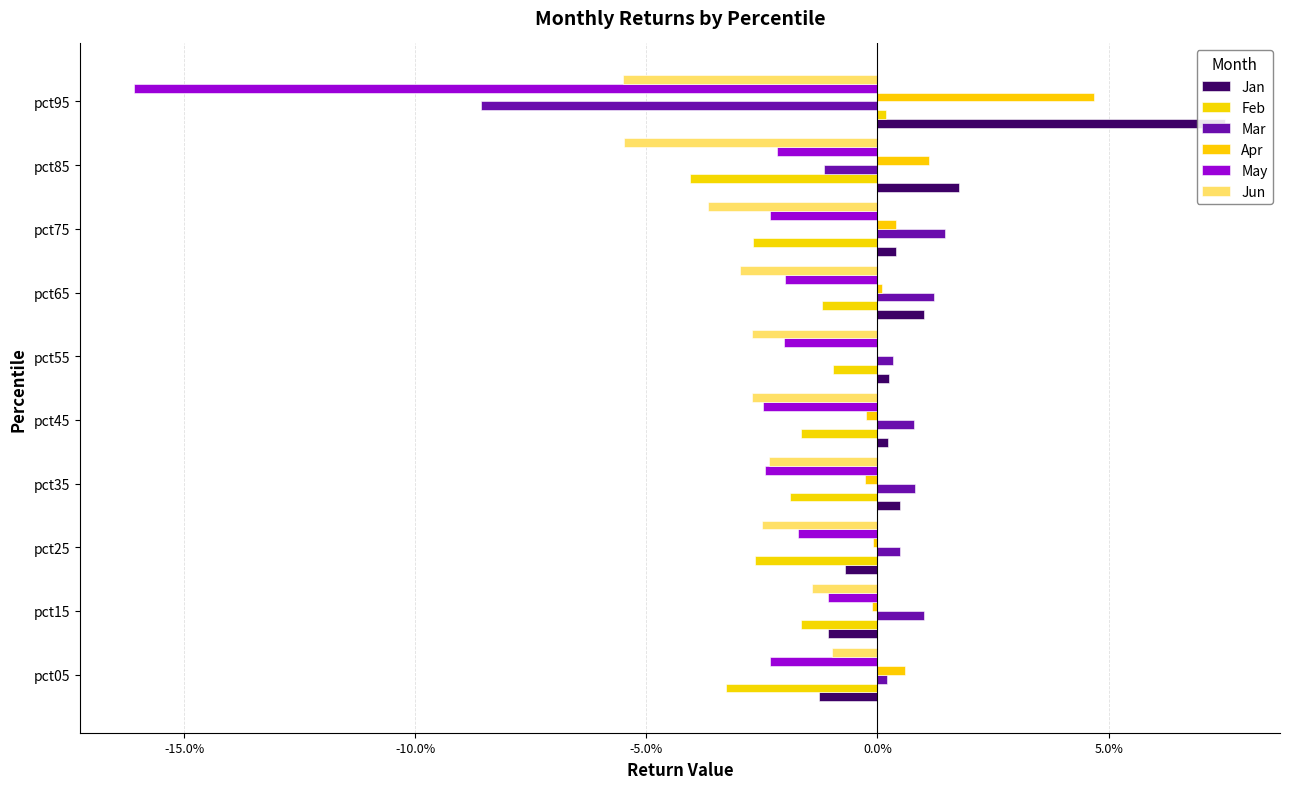

How many bars are there in each group?

6